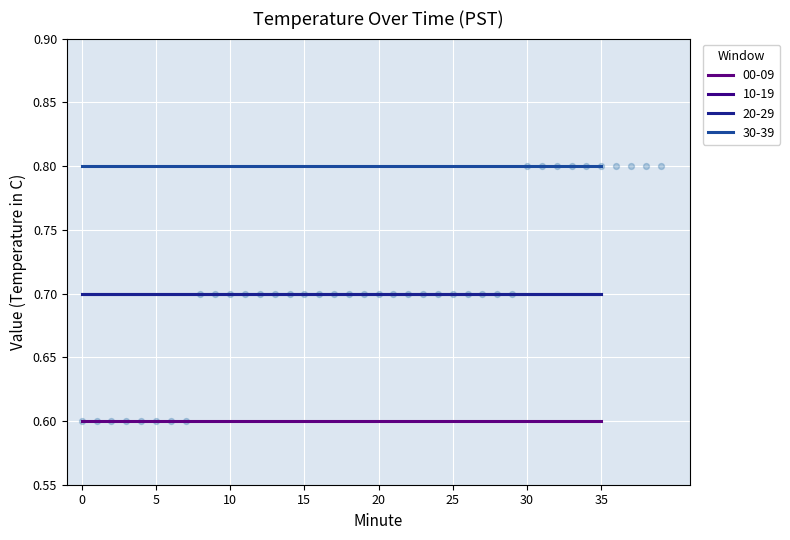

Is the value of 00:30 at 2 greater than the value of 00:00 at 19?

Yes